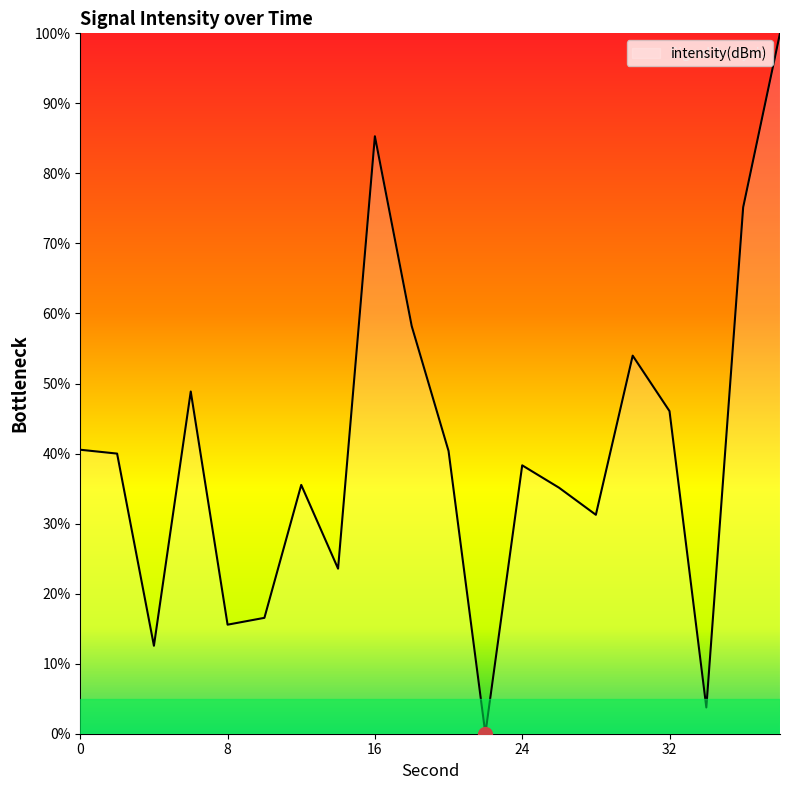

What is the maximum value shown in the chart?

100.0